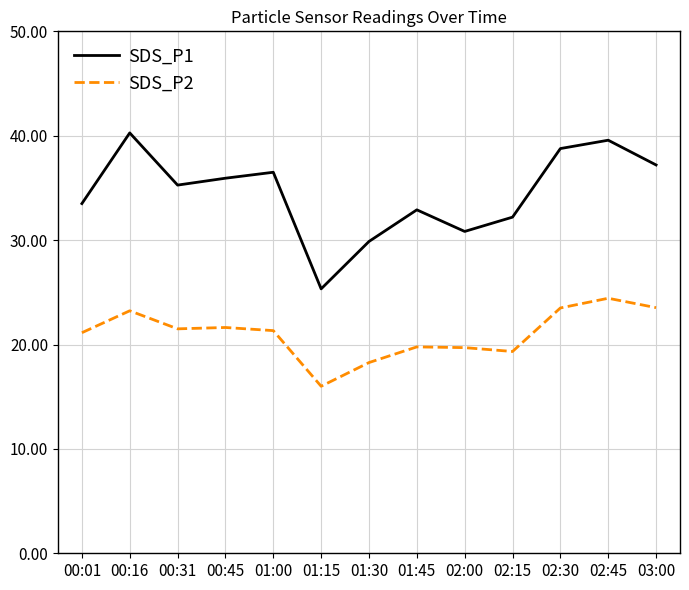

The SDS_P1 series shows 10.4 at 01:00. True or false?

False